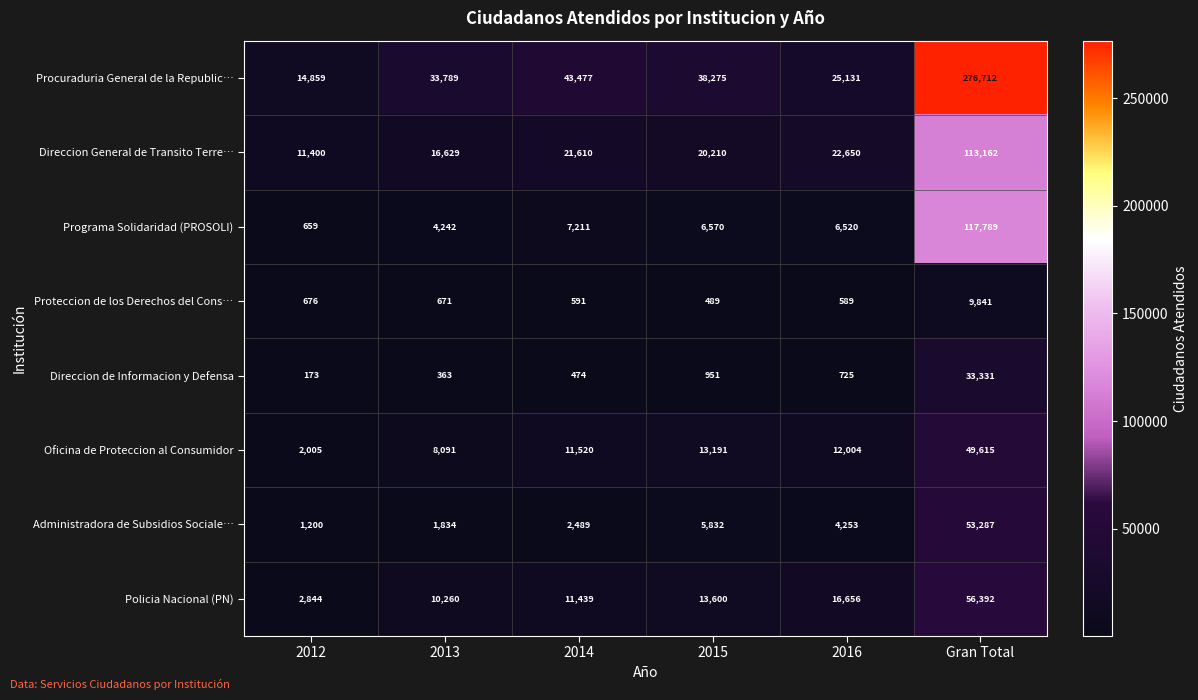

Which series has the widest spread of values?

Procuraduria General de la Republic…